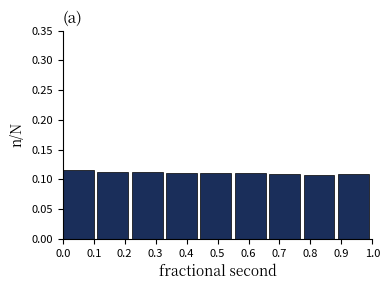

Reading left to right, transcribe this chart: for each bar, give the range it covers on the x-axis and its height. Neither the bar edges nor the heights are printed on the chart, so give them approximately, as read against the axes.

0.00 to 0.11: 0.115
0.11 to 0.22: 0.110
0.22 to 0.33: 0.115
0.33 to 0.44: 0.110
0.44 to 0.56: 0.110
0.56 to 0.67: 0.110
0.67 to 0.78: 0.110
0.78 to 0.89: 0.110
0.89 to 1.00: 0.110